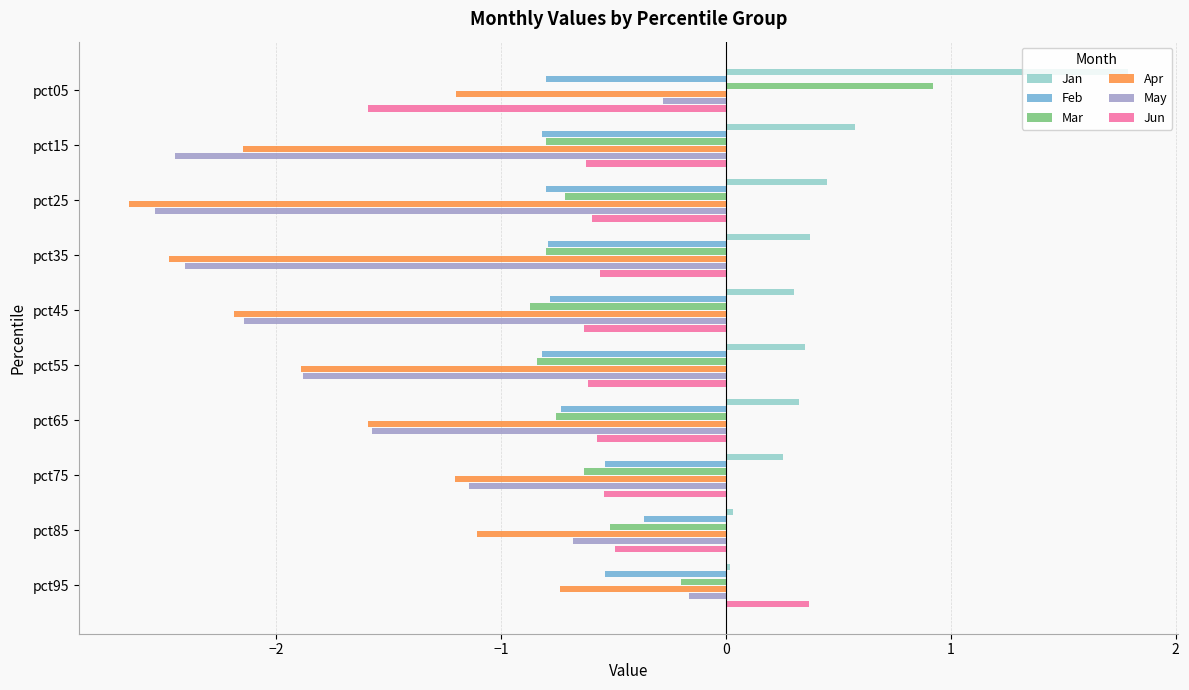

True or false: Jun has a value of -0.5 at pct75.

True